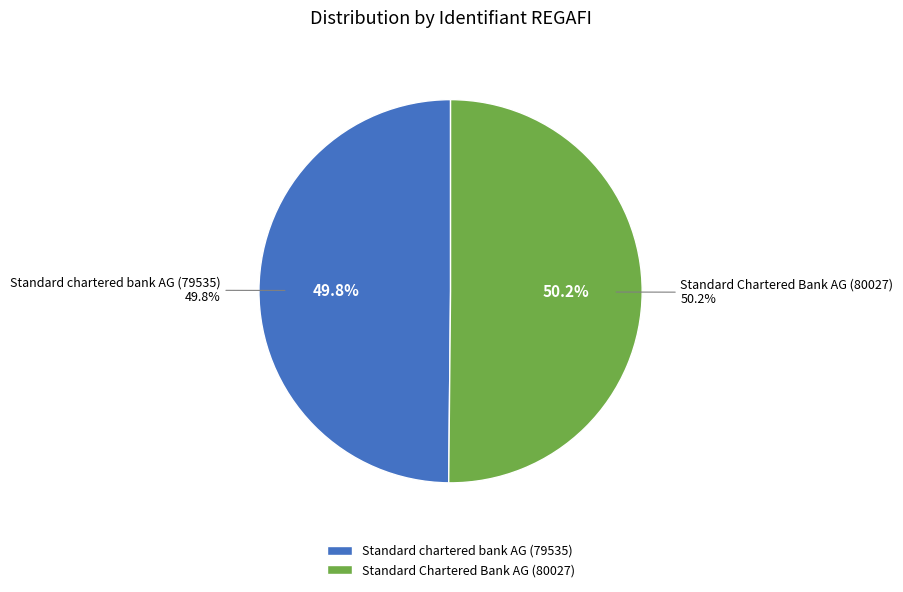

How many segments does this pie chart have?

2